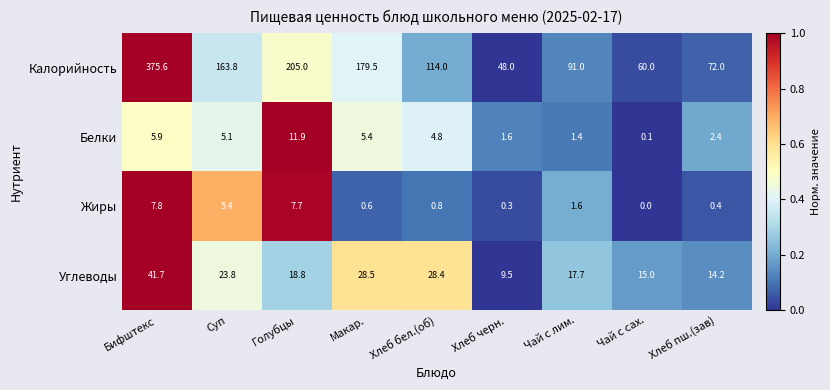

What is the total value across all series at Чай с сах.?

75.1